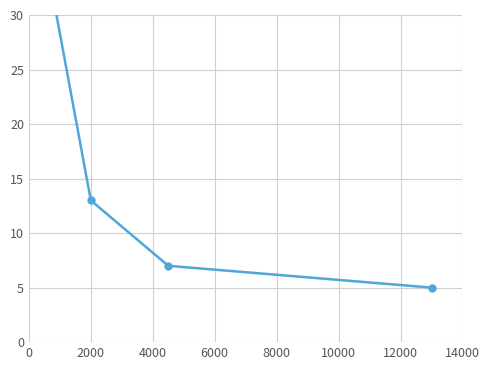

Reading right to left, what are all the values shown in this chart?

5	7	13	36